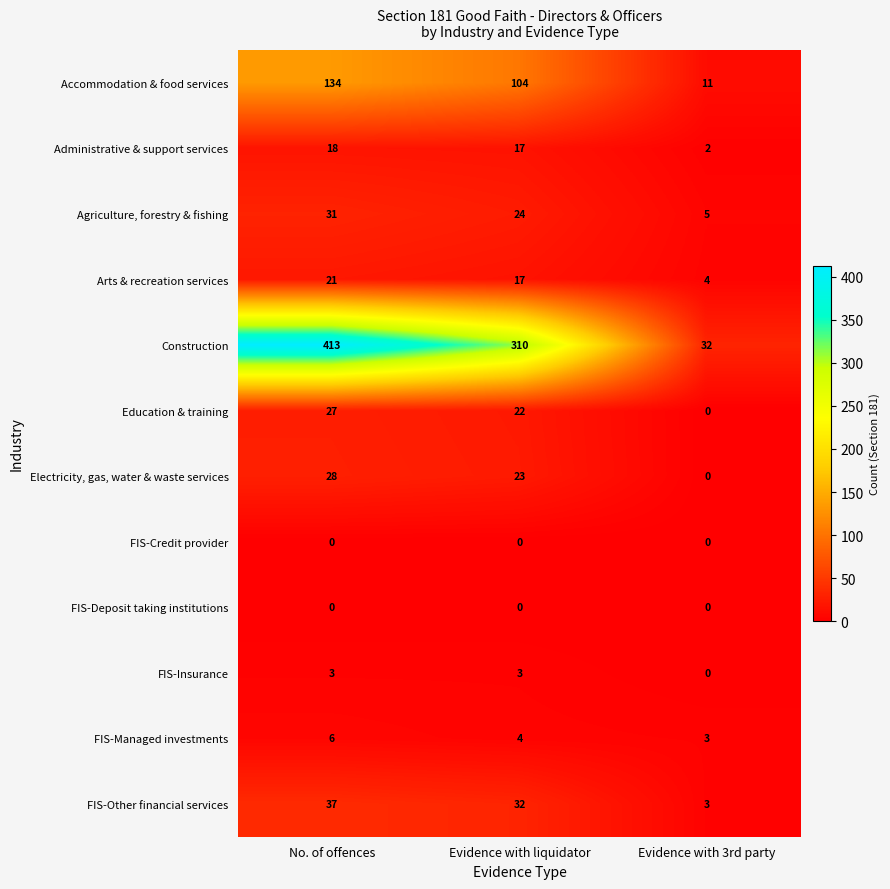

Which category has the highest value across all series?

No. of offences